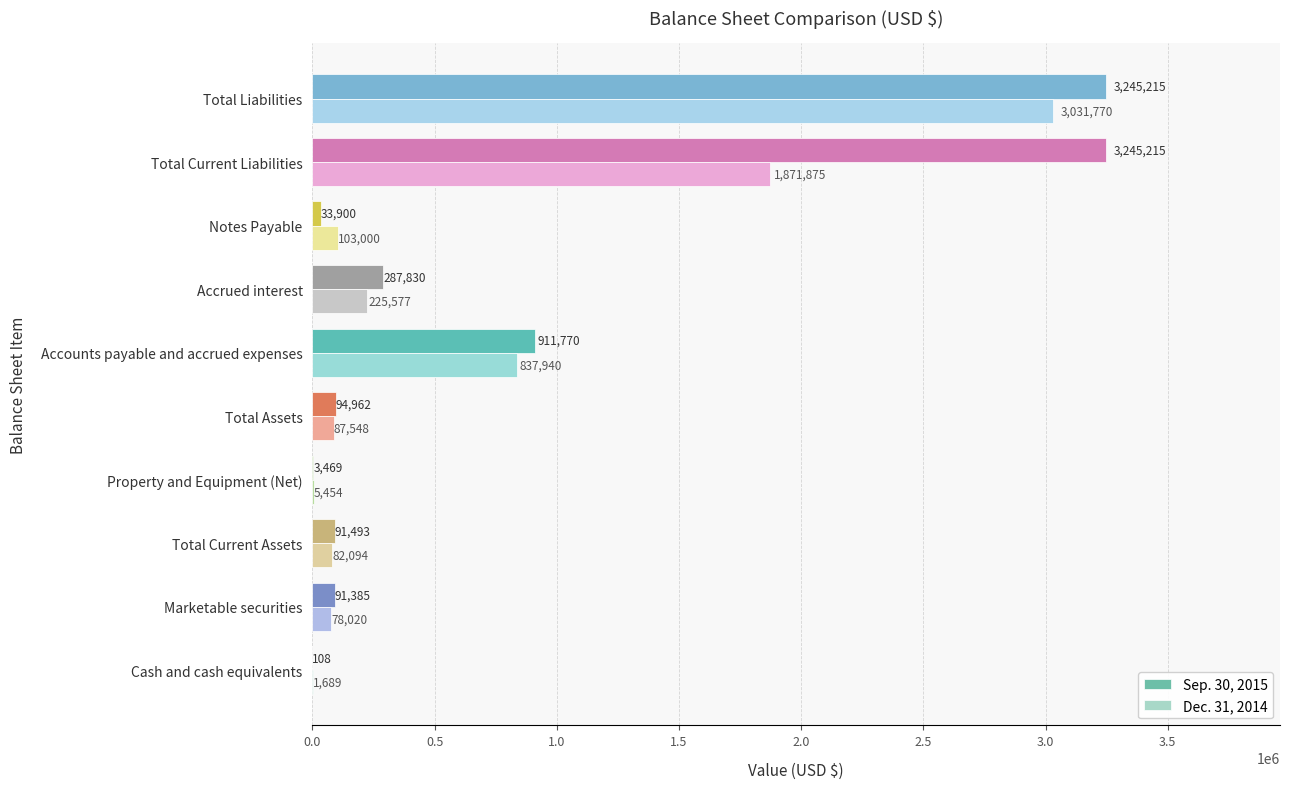

Which series changed the most between Total Assets and Accounts payable and accrued expenses?

Sep. 30, 2015